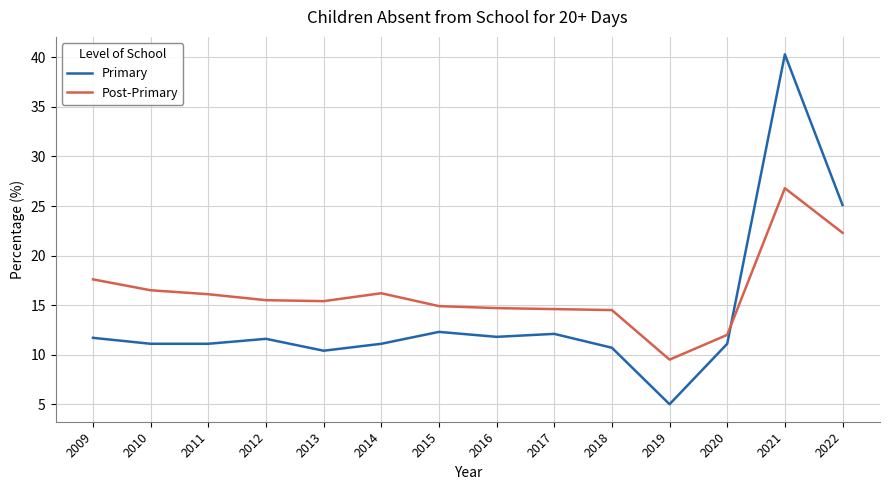

List the series in order of their peak value, lowest first.

Post-Primary, Primary